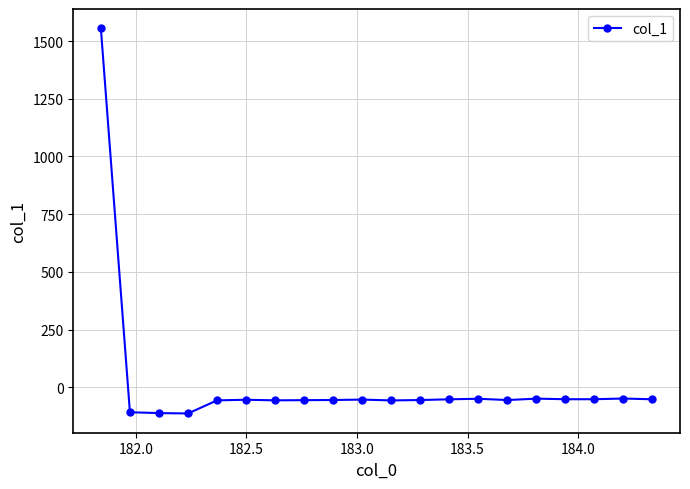

What is the sum of all values?

360.0